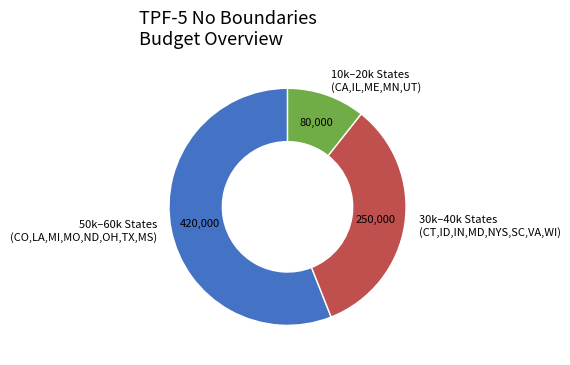

Rank the categories by value from highest to lowest.

50k–60k States (CO,LA,MI,MO,ND,OH,TX,MS), 30k–40k States (CT,ID,IN,MD,NYS,SC,VA,WI), 10k–20k States (CA,IL,ME,MN,UT)